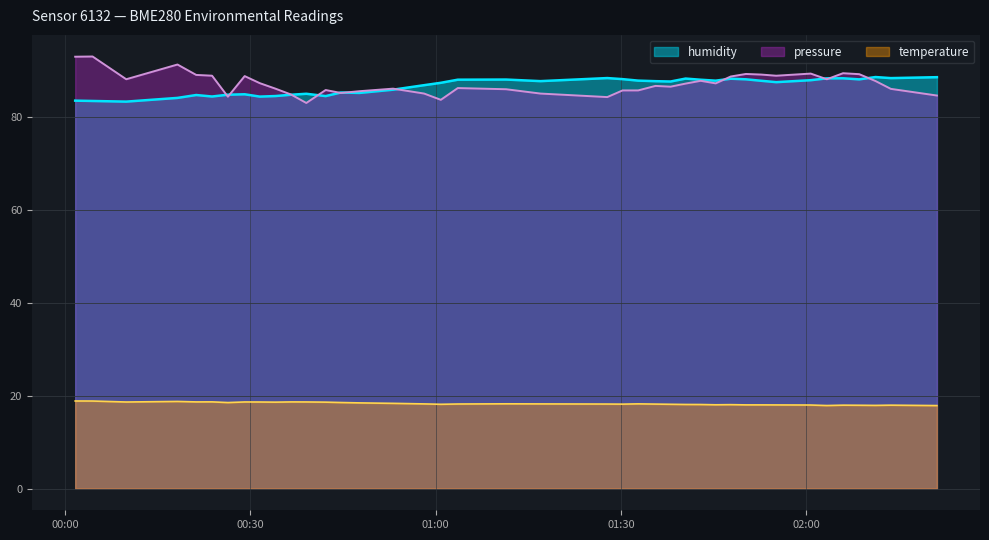

Rank the series by their maximum value, from lowest to highest.

temperature, humidity, pressure